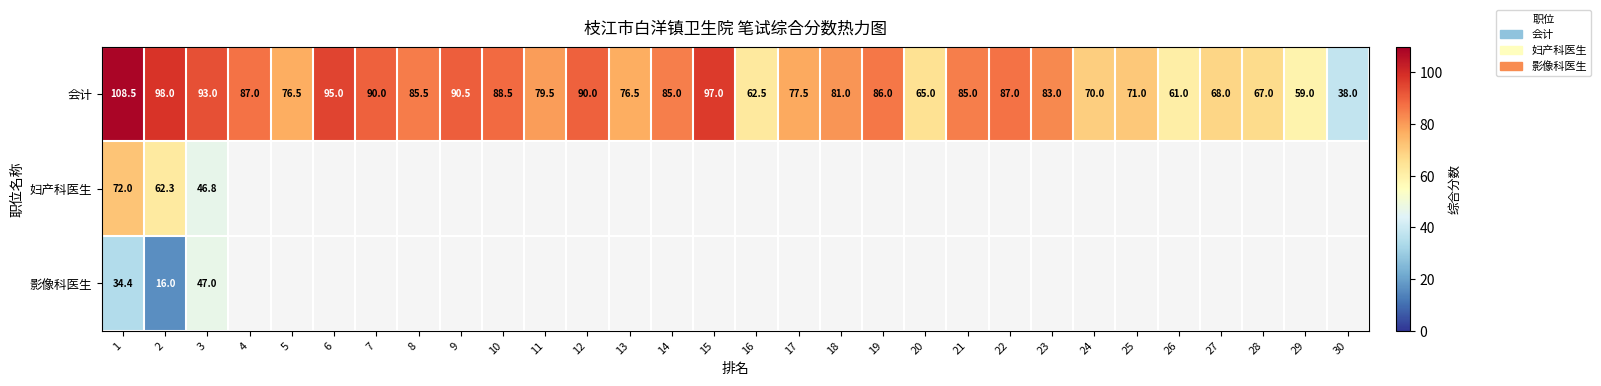

What is the total value across all series at 26?

61.0